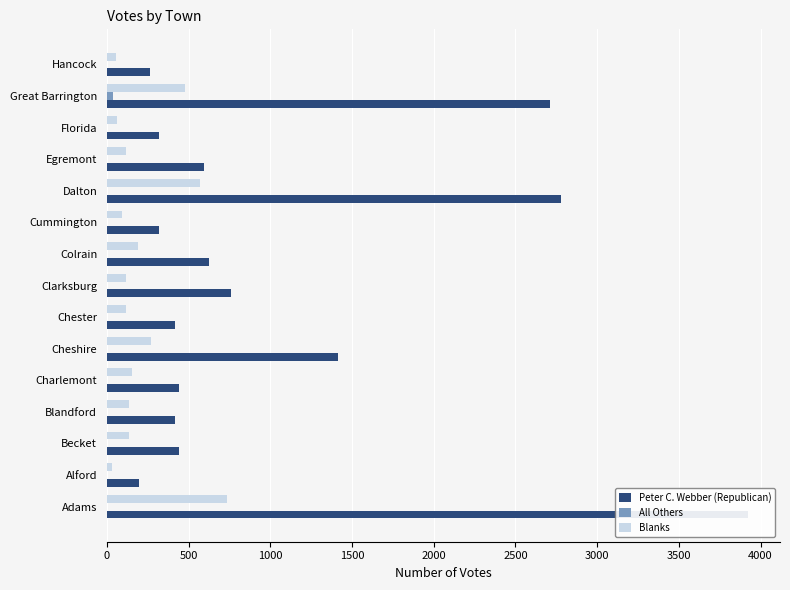

What are all the series names shown in the legend?

Peter C. Webber (Republican), All Others, Blanks